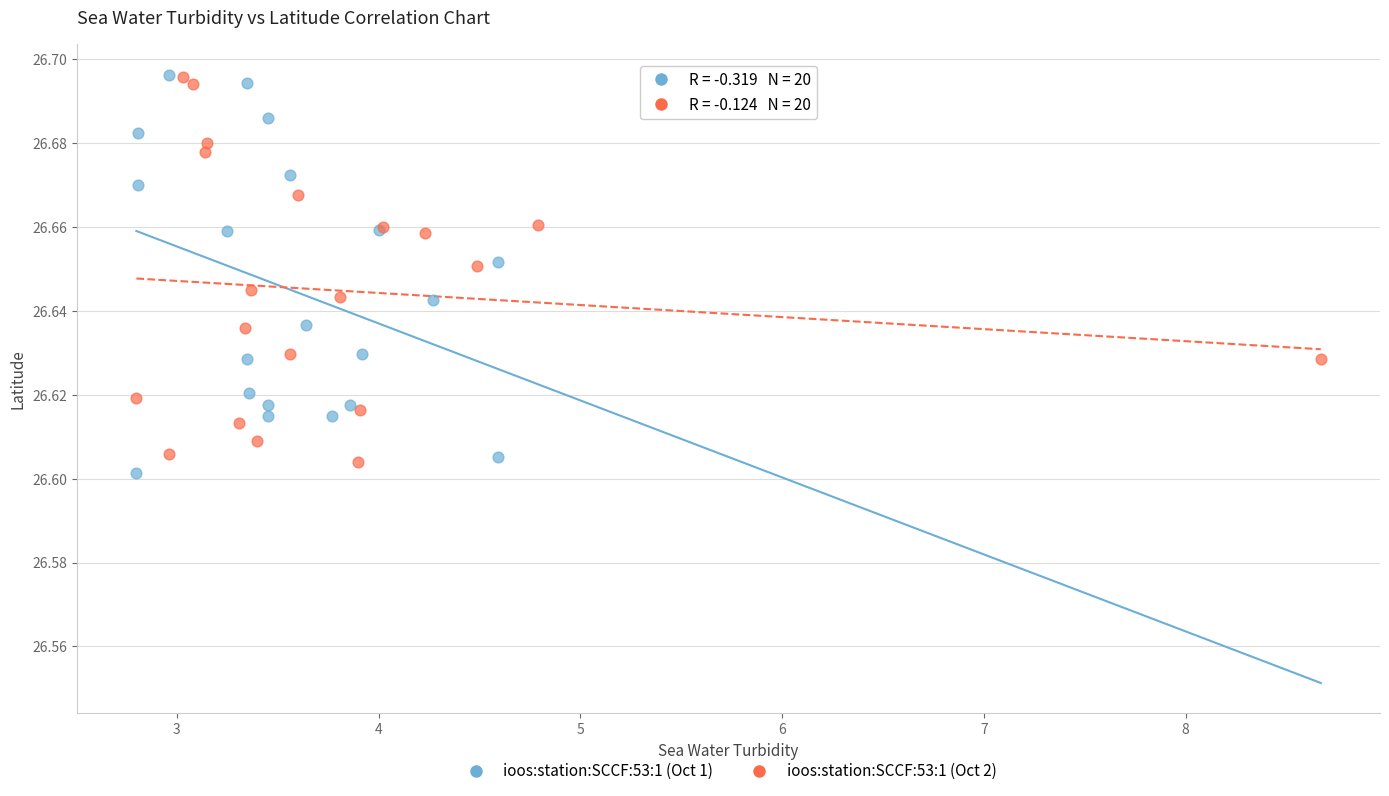

Which series reaches the minimum Y coordinate?

ioos:station:SCCF:53:1 (Oct 1)